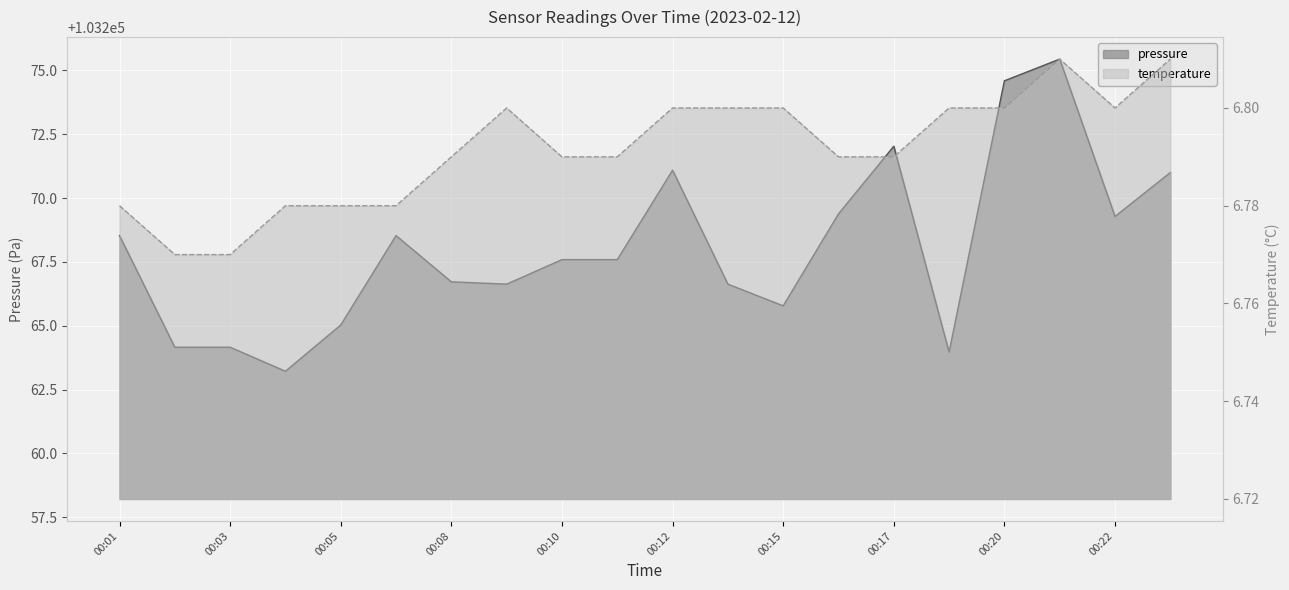

What is the difference between the maximum and minimum values in the pressure series?

12.2